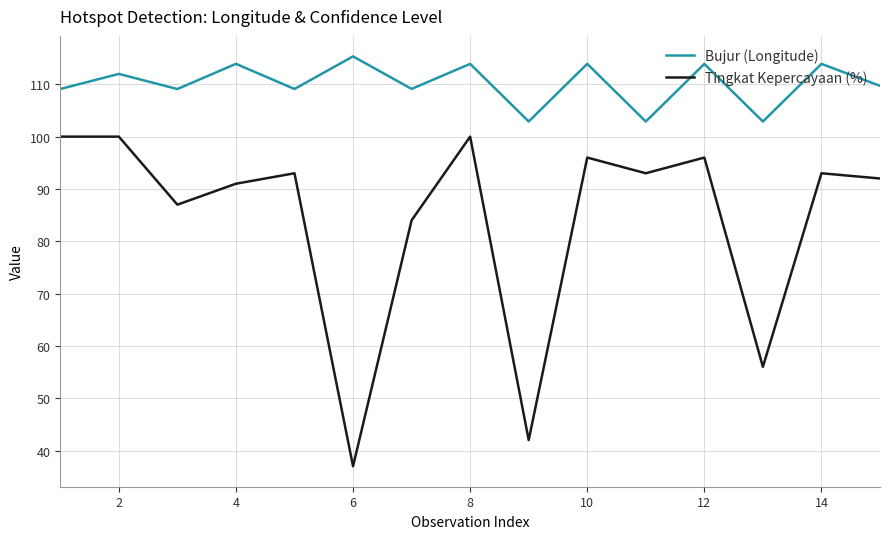

What are all the series names shown in the legend?

Bujur (Longitude), Tingkat Kepercayaan (%)